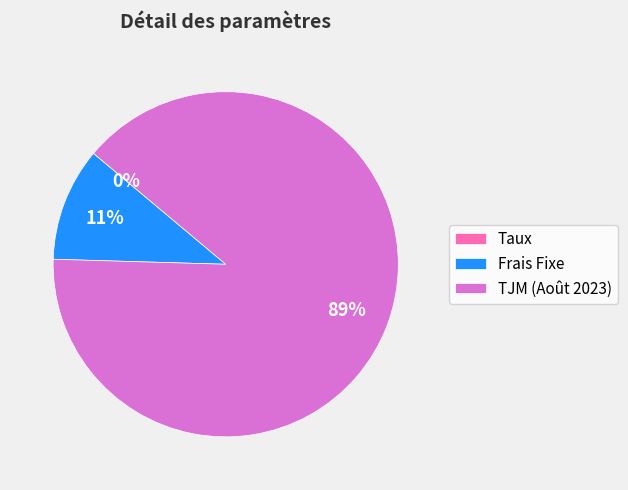

The Frais Fixe slice represents 11% of the pie. True or false?

True